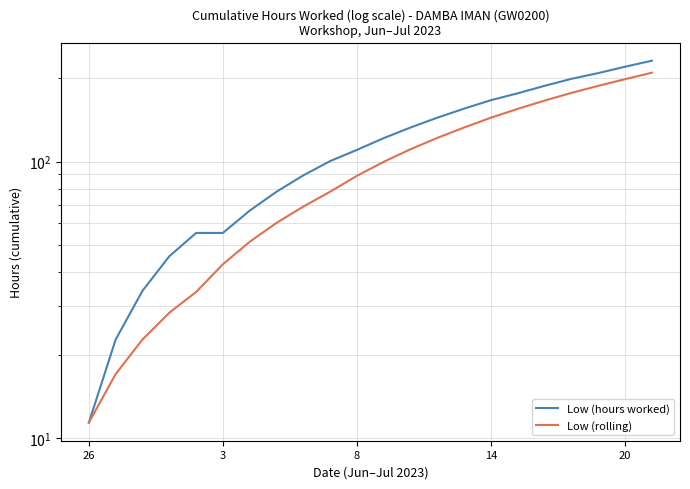

What is the total value across all series at 9?

178.4